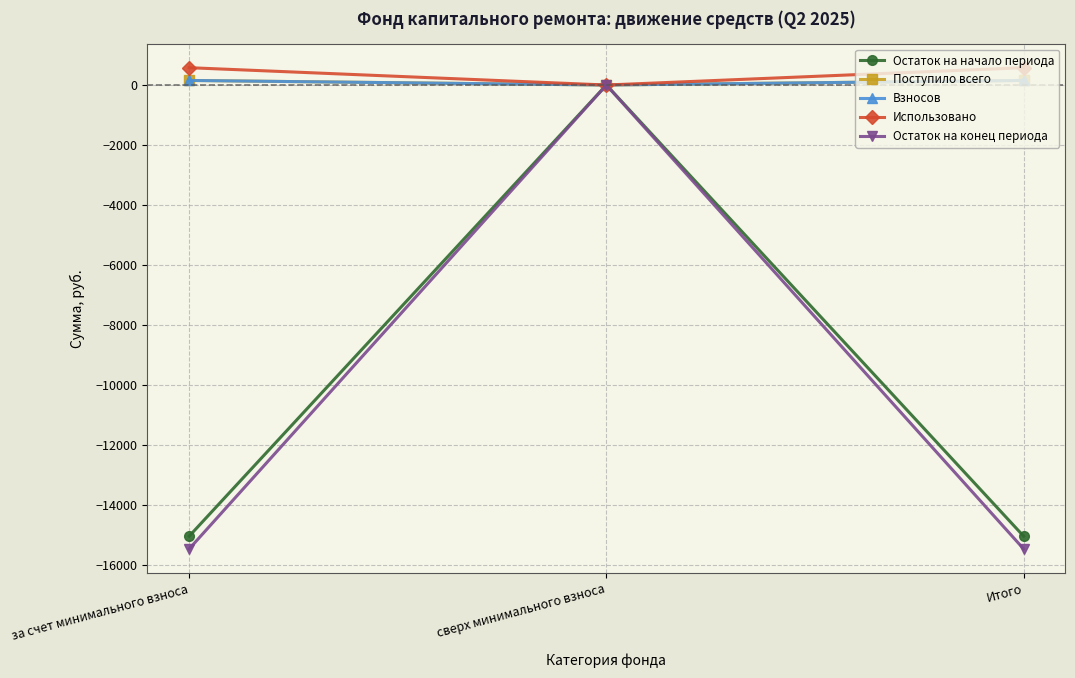

Which series has the widest spread of values?

Остаток на конец периода